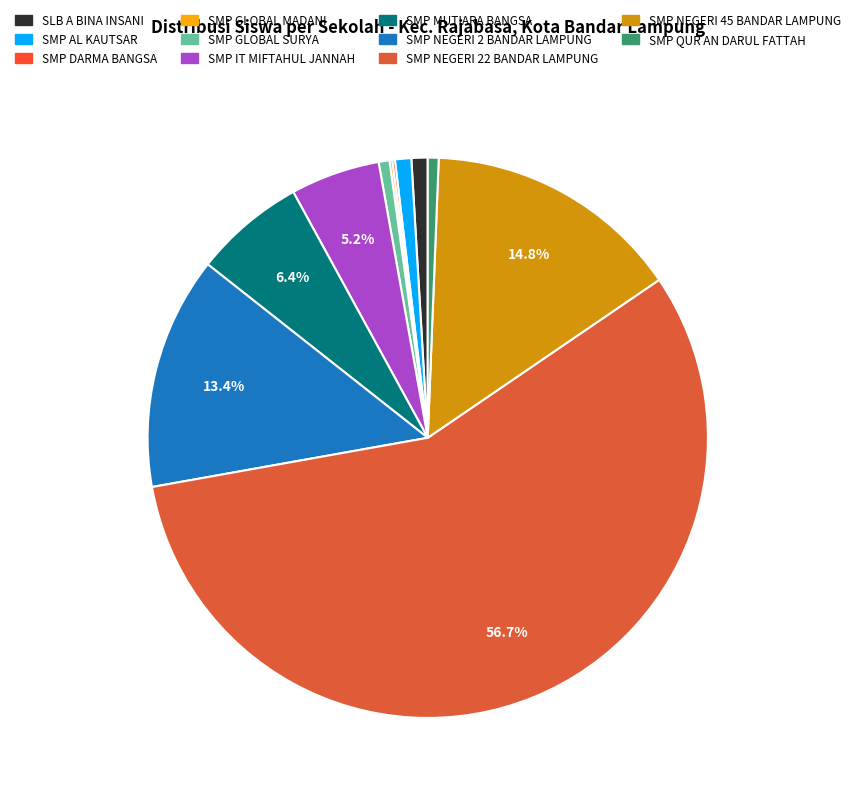

Count the number of slices in the pie.

11